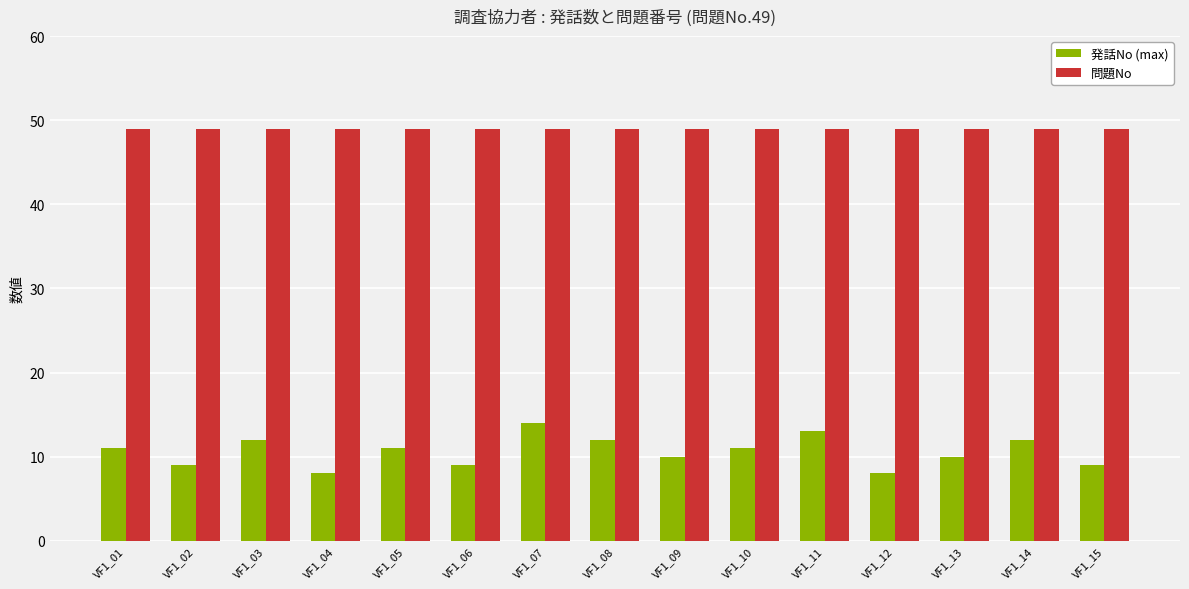

Count the number of categories in the chart.

15